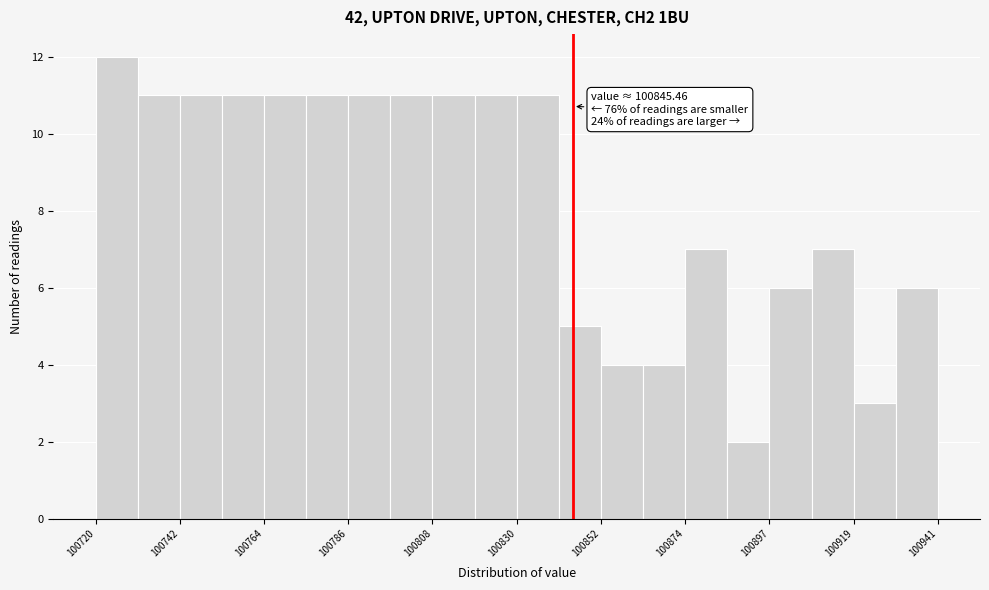

Around what value on the x-axis is the tallest bar? Give the approximate position of its centre, as read against the axis.

100725